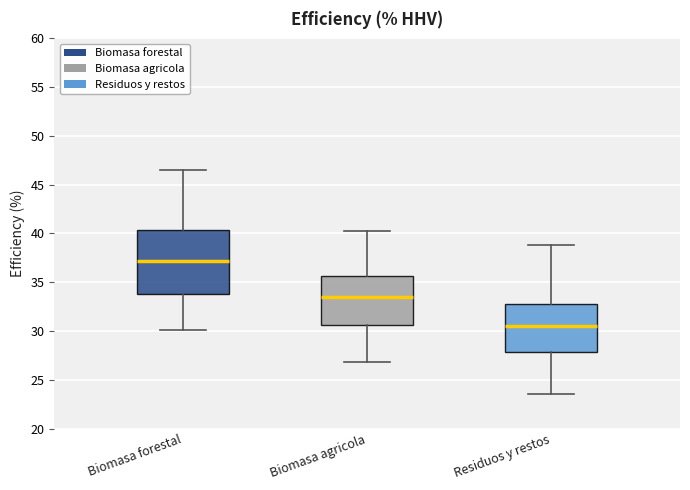

Comparing the boxes themselves (not the whiskers), which one is the tallest?

Biomasa forestal